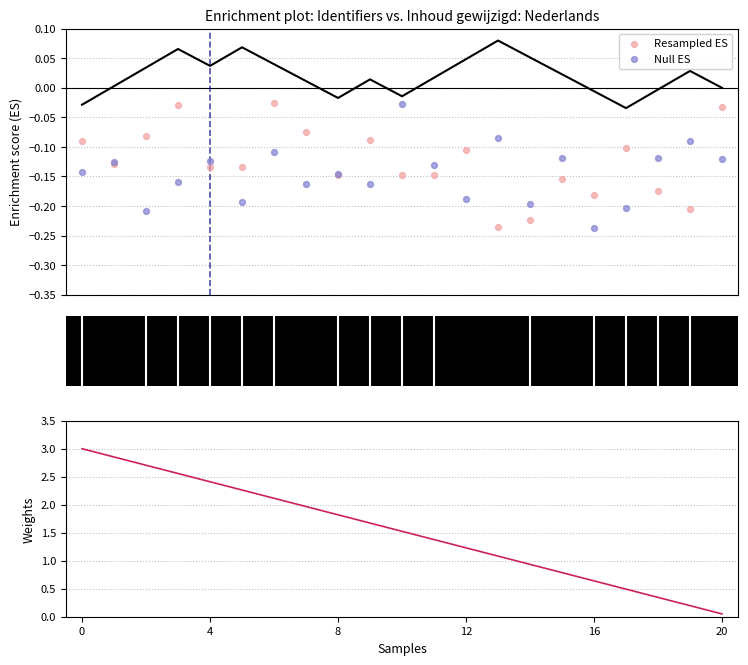

Which series contains the highest Y value?

Weights